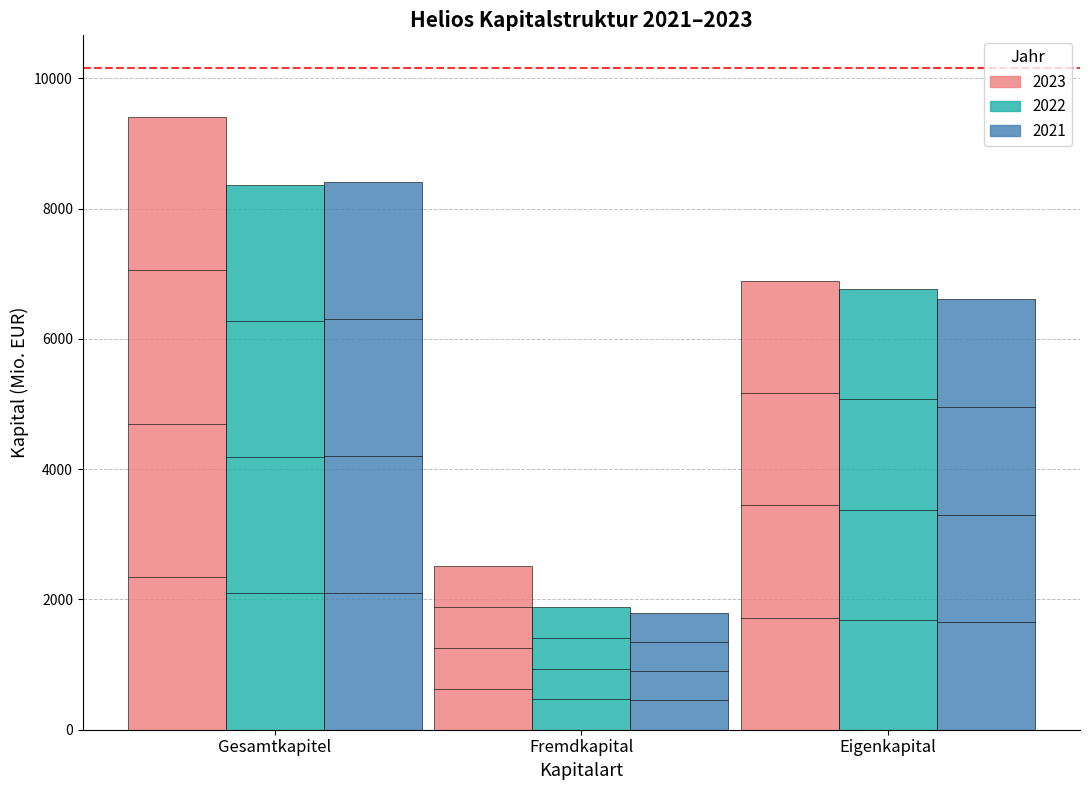

Rank the categories by 2021 value from highest to lowest.

Gesamtkapitel, Eigenkapital, Fremdkapital